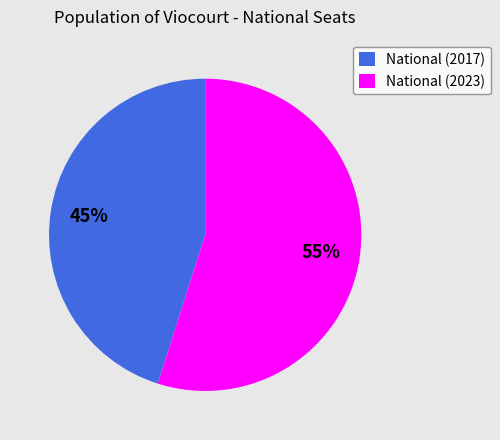

Approximately how many times larger is the value at National (2023) compared to National (2017)?

1.2